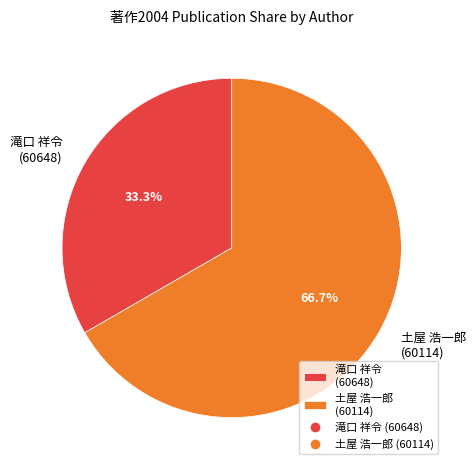

Which slice represents more than half of the pie?

土屋 浩一郎 (60114)